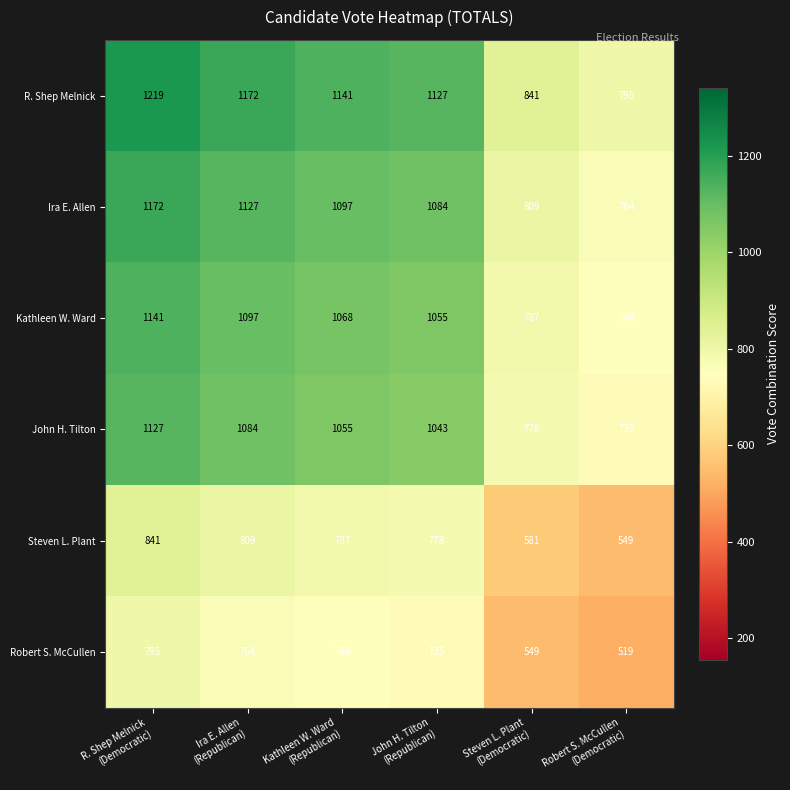

Rank the series by their maximum value, from lowest to highest.

Robert S. McCullen, Steven L. Plant, John H. Tilton, Kathleen W. Ward, Ira E. Allen, R. Shep Melnick